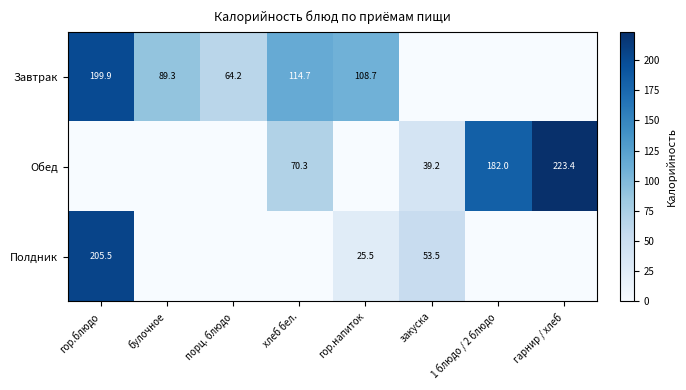

What is the difference between the Завтрак values at булочное and порц. блюдо?

25.1